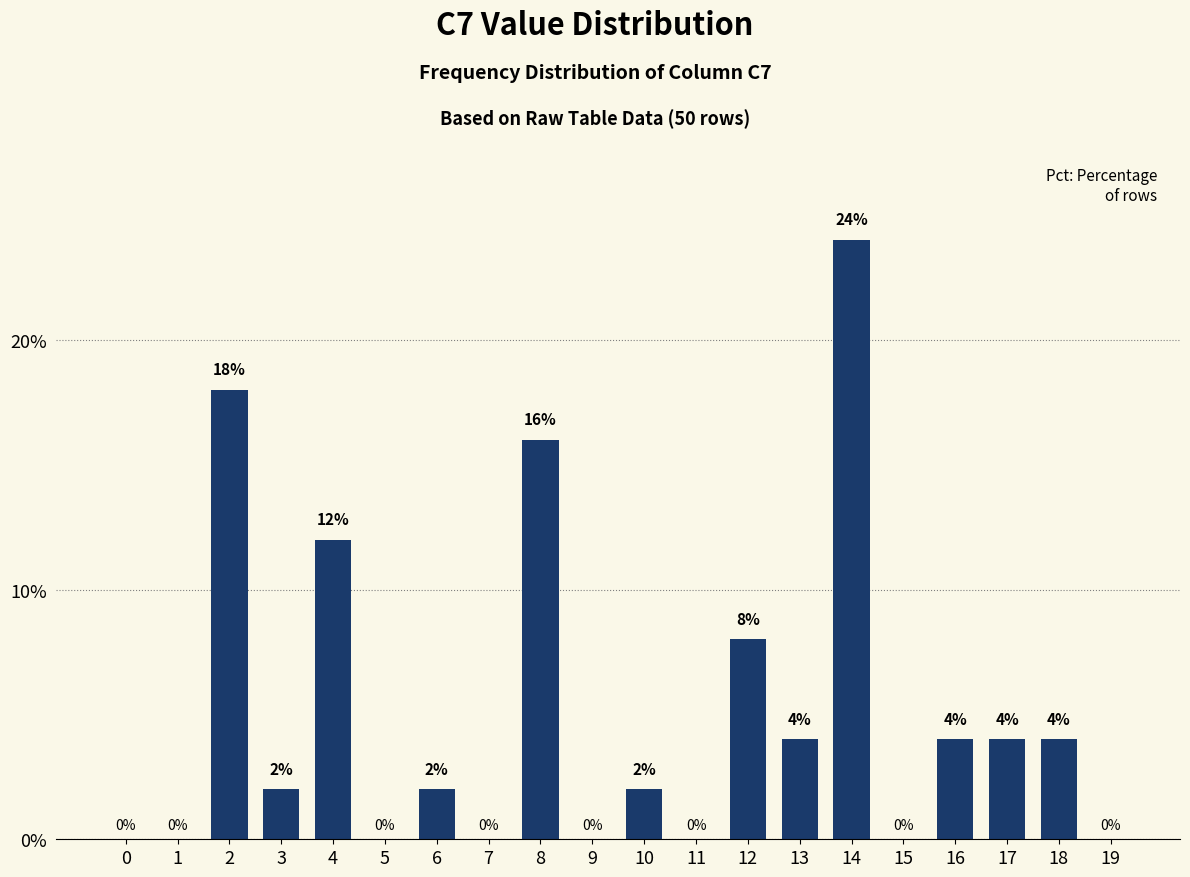

How many categories are shown in the chart?

20